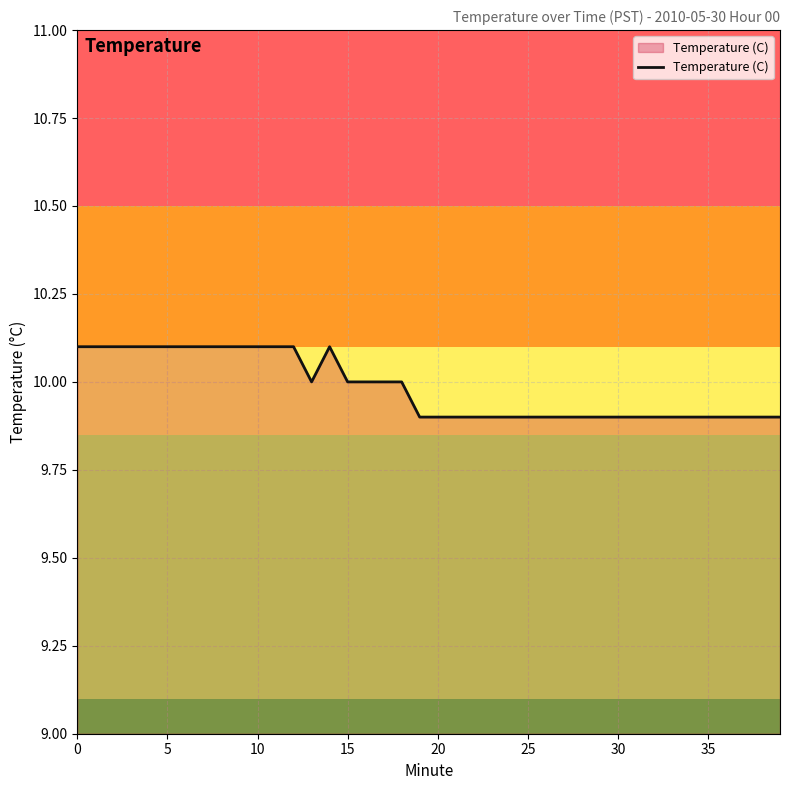

Count the number of data series in this chart.

1